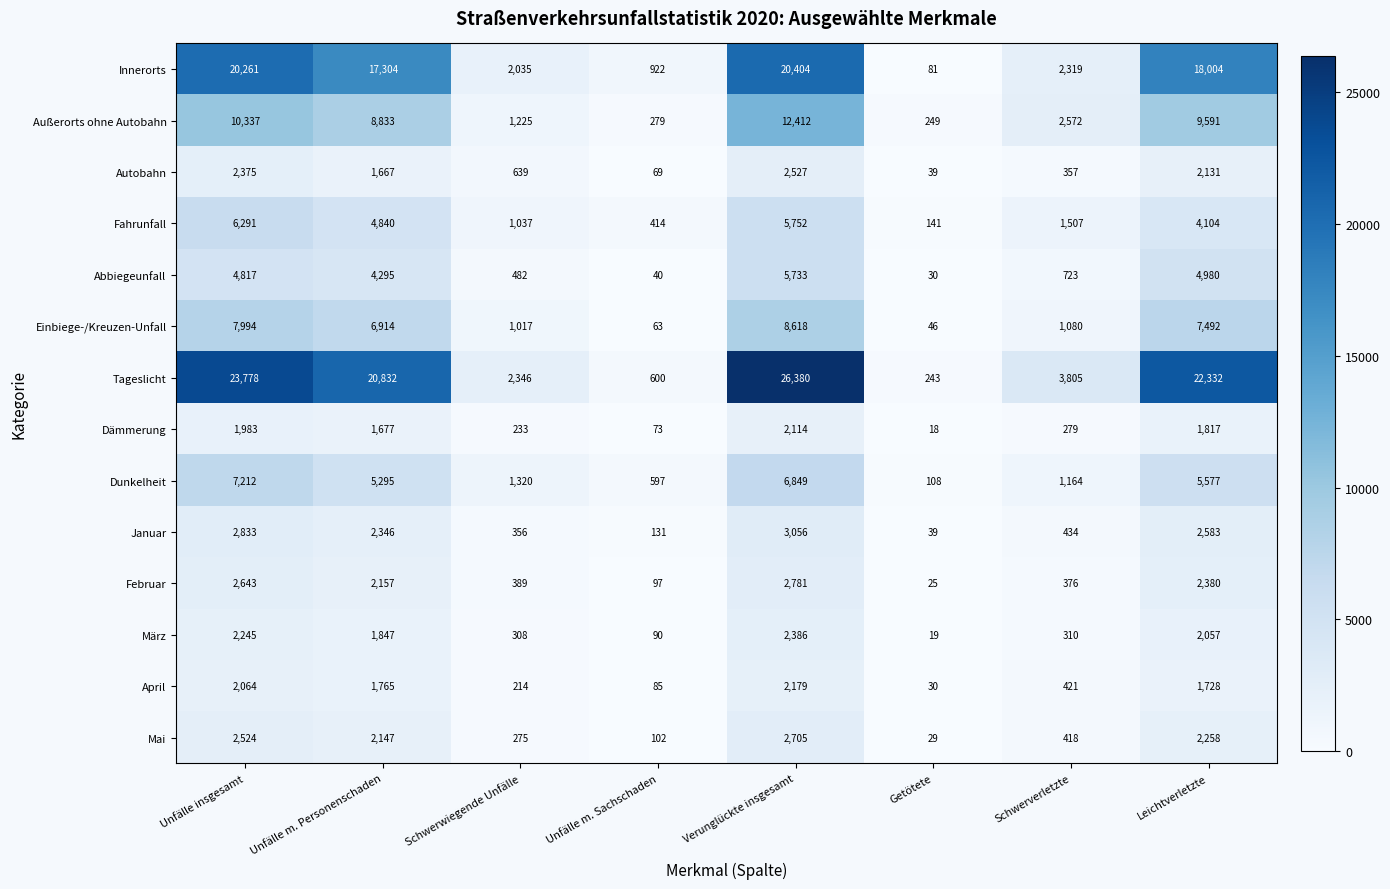

What is the sum of all März values?

9262